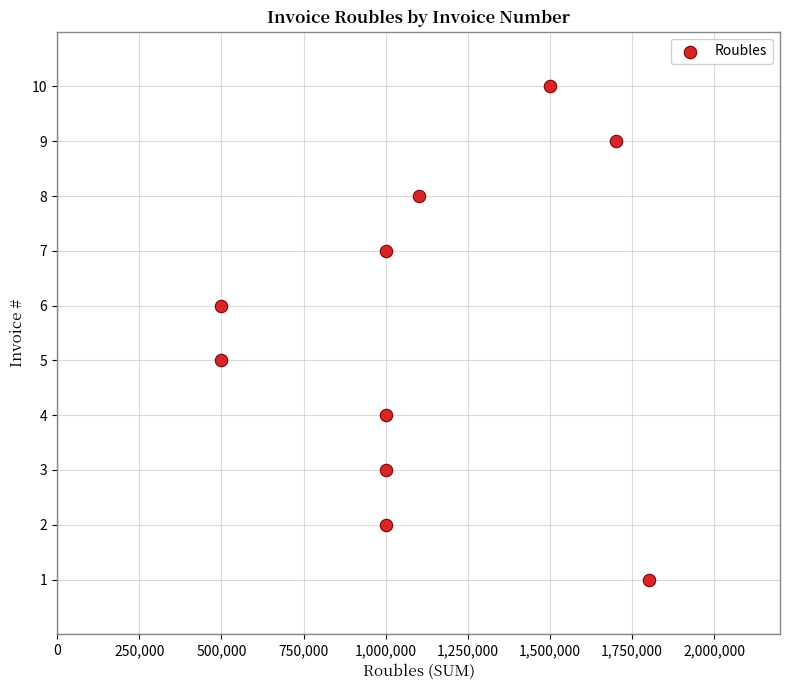

What is the average X value?

1110000